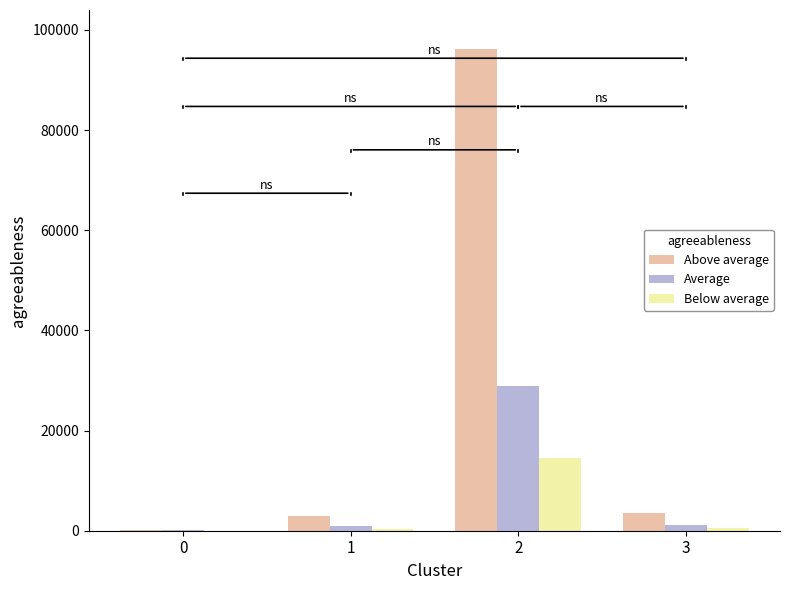

Which series has the largest total across all categories?

Above average